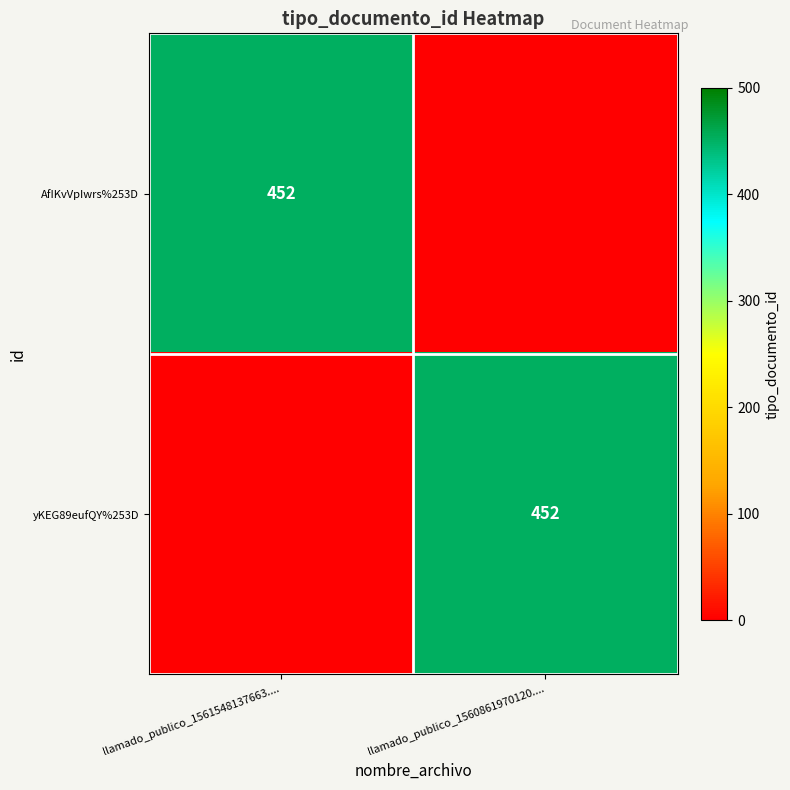

The value of yKEG89eufQY%253D at llamado_publico_1560861970120.... is 652. True or false?

False